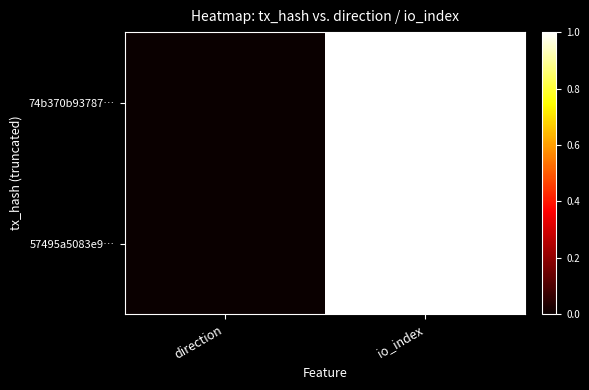

Which has a higher value, direction or io_index?

io_index